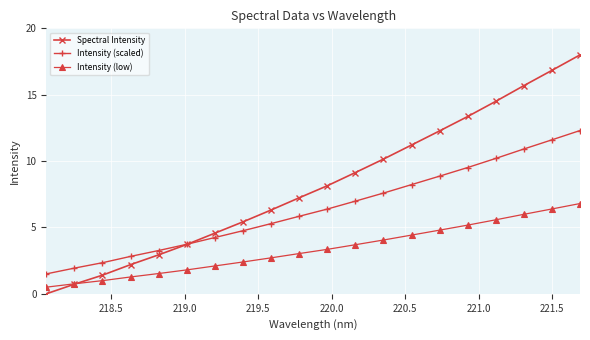

What is the maximum value for Intensity (scaled)?

12.3